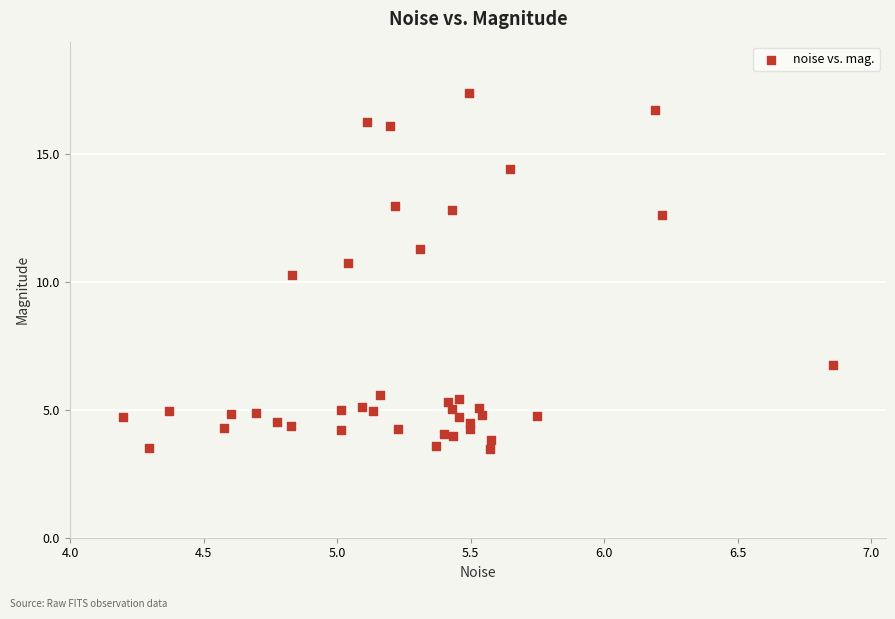

What is the range of Y values (max minus min)?

13.9